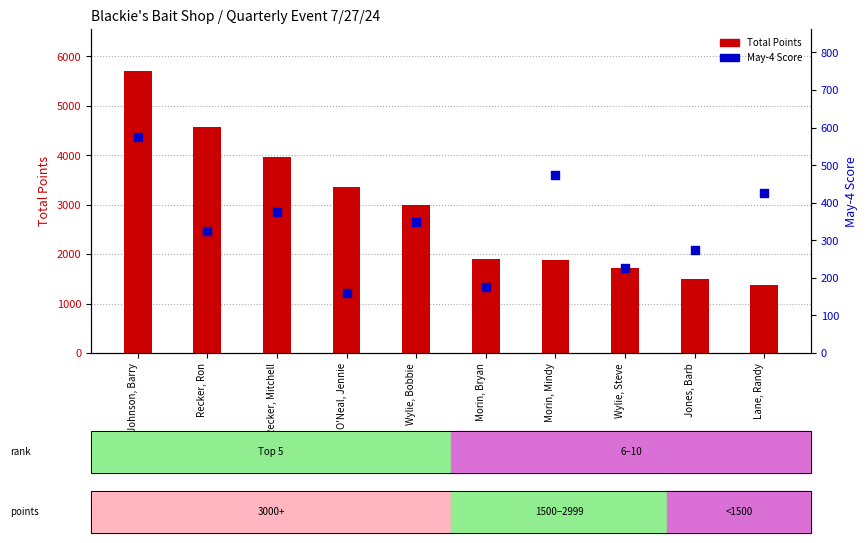

At which category is the sum across all series the highest?

Johnson, Barry